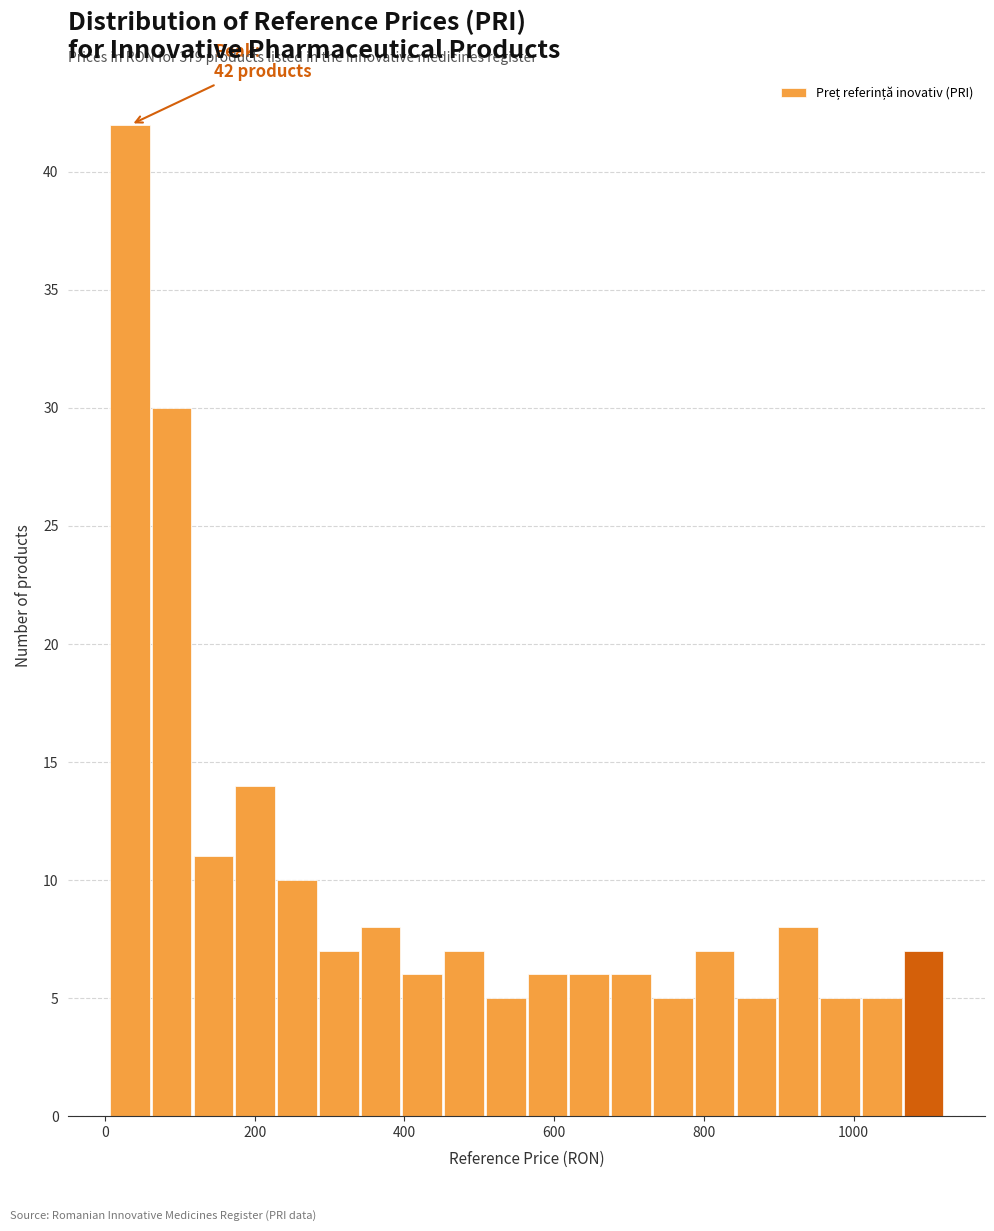

Read against the x-axis, roughly where is the centre of the tallest bar?

40